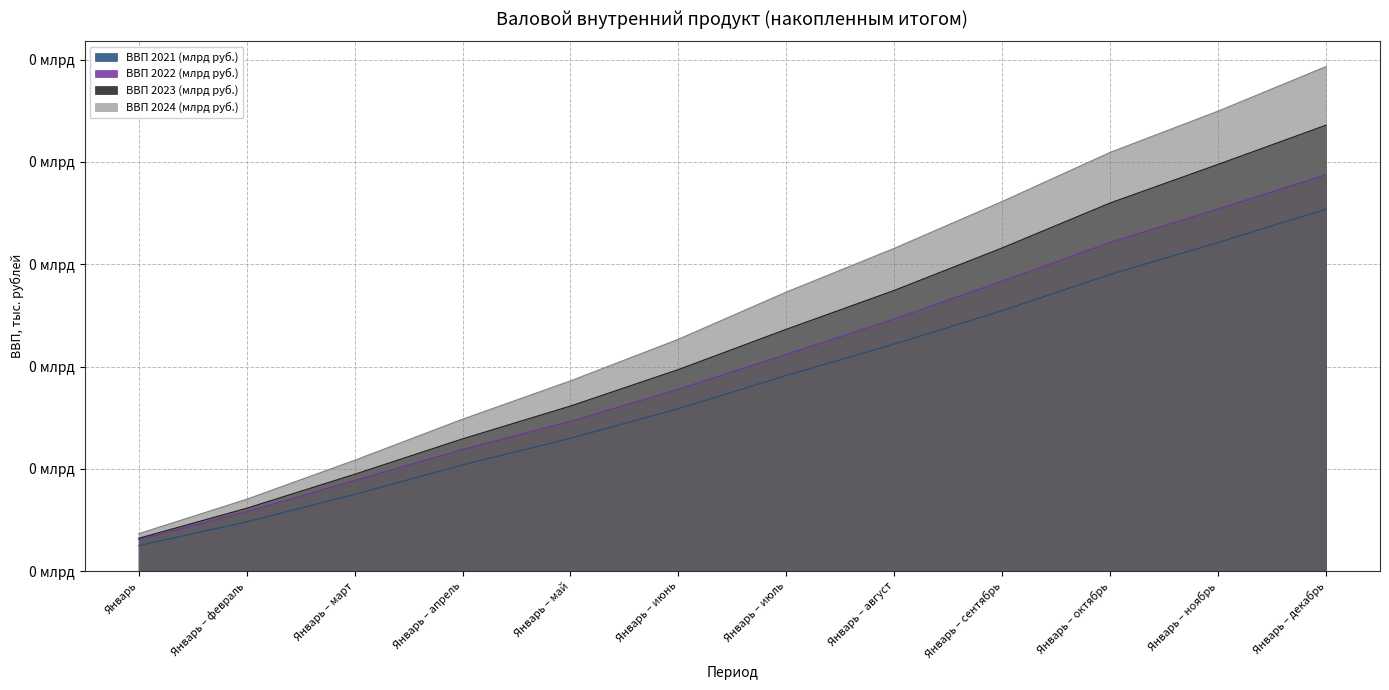

What is the difference between the highest and lowest values at Январь – сентябрь?

53393708